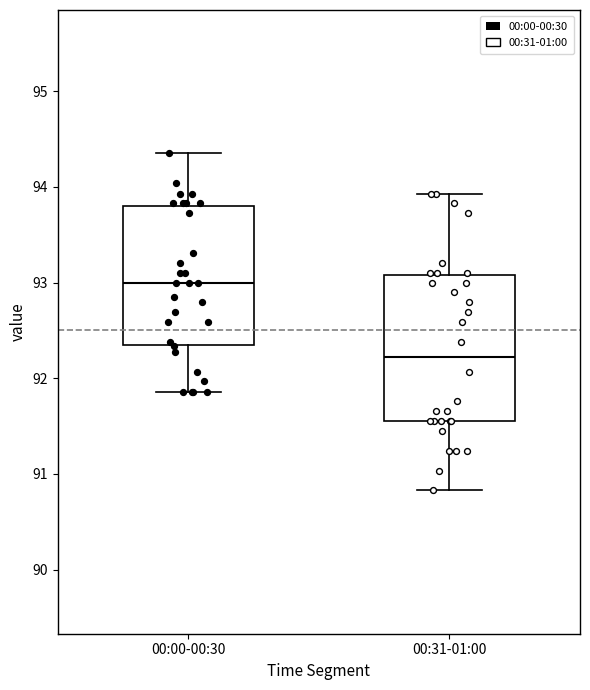

Which box has the lowest median line?

00:31-01:00